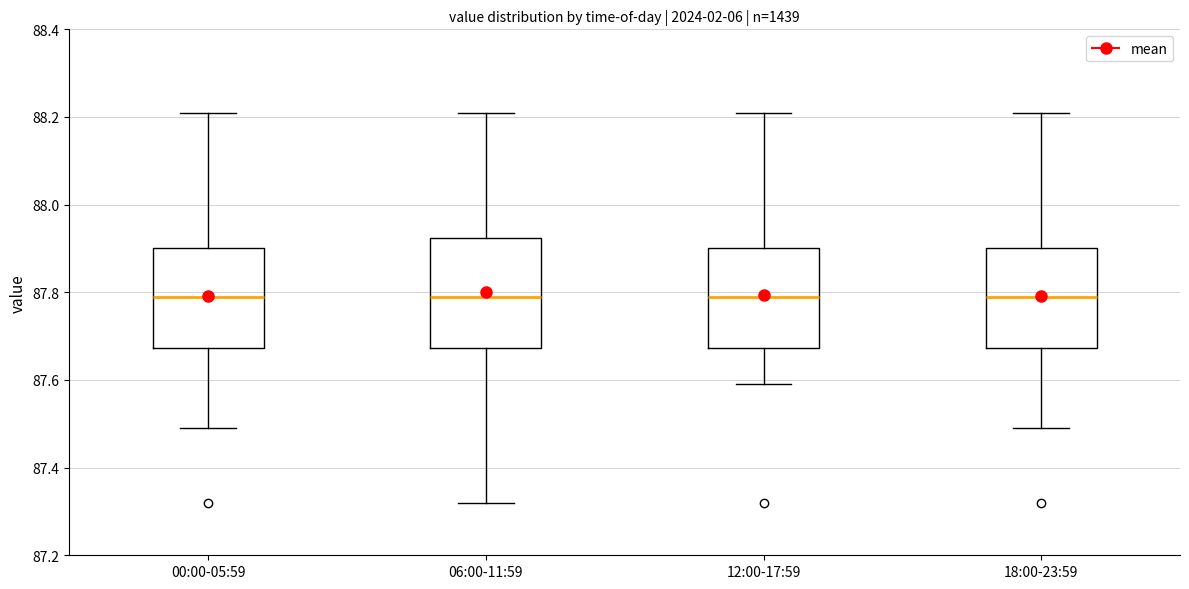

Where does the lower whisker of the box for 06:00-11:59 end on the y-axis? The values are not printed on the chart, so give them approximately, as read against the axis.

87.32